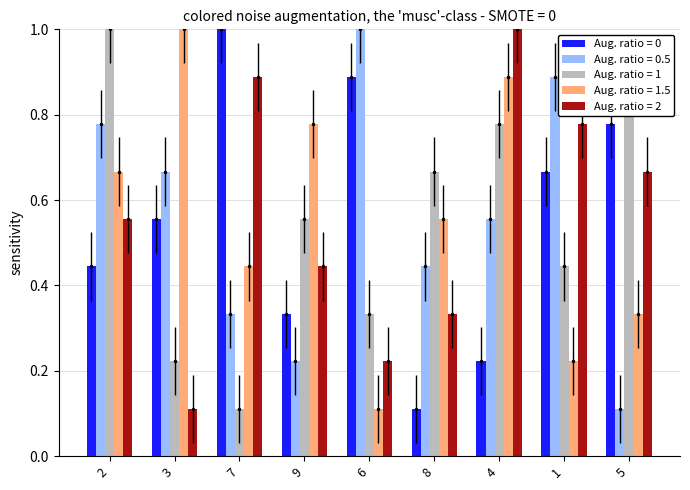

Is it true that col_3 equals 0.9 at 7?

True